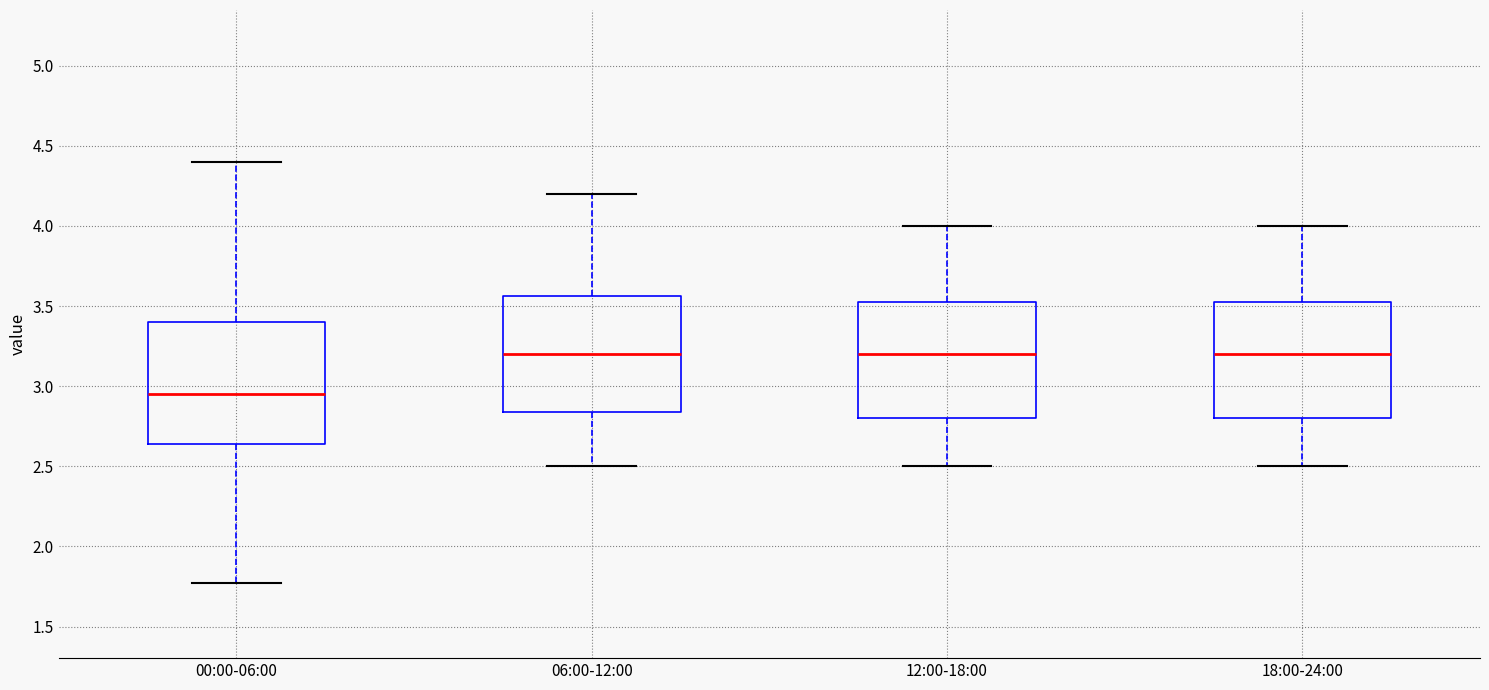

Reading left to right, read every box against the y-axis: the position of its median line, the range the box covers, and the ends of its whiskers. The values are not printed on the chart, so give them approximately, as read against the axis.

00:00-06:00: median 2.95, box 2.65 to 3.40, whiskers 1.75 to 4.40
06:00-12:00: median 3.20, box 2.85 to 3.55, whiskers 2.50 to 4.20
12:00-18:00: median 3.20, box 2.80 to 3.55, whiskers 2.50 to 4.00
18:00-24:00: median 3.20, box 2.80 to 3.55, whiskers 2.50 to 4.00